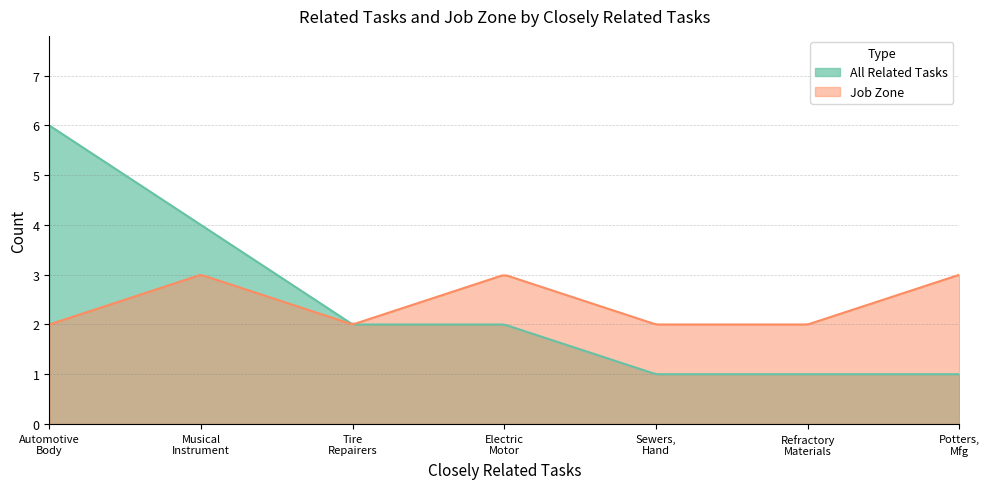

What is the sum of the All Related Tasks values at Potters, Manufacturing and Automotive Body and Related Repairers?

7